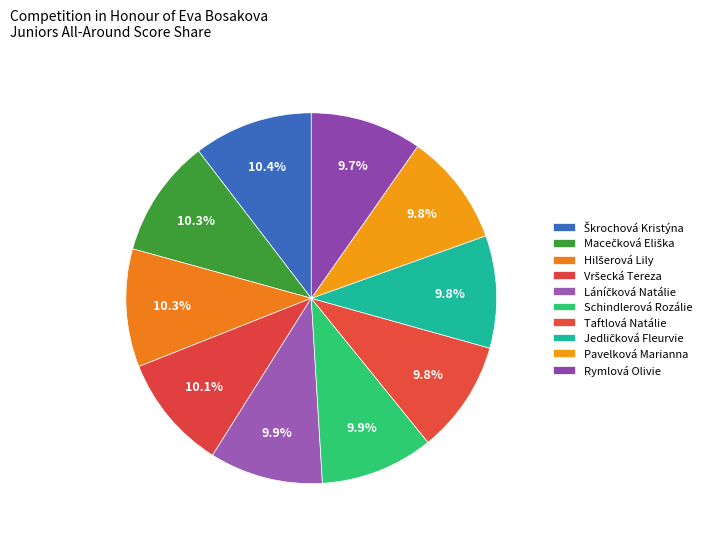

The Škrochová Kristýna slice represents 10% of the pie. True or false?

True